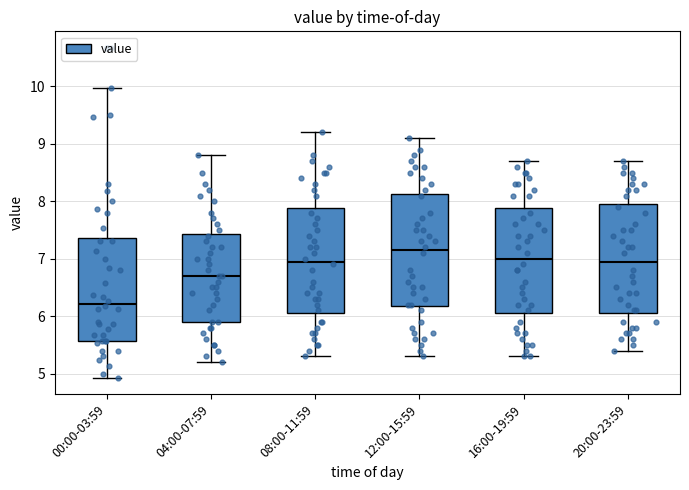

Which box's median line is the highest?

12:00-15:59